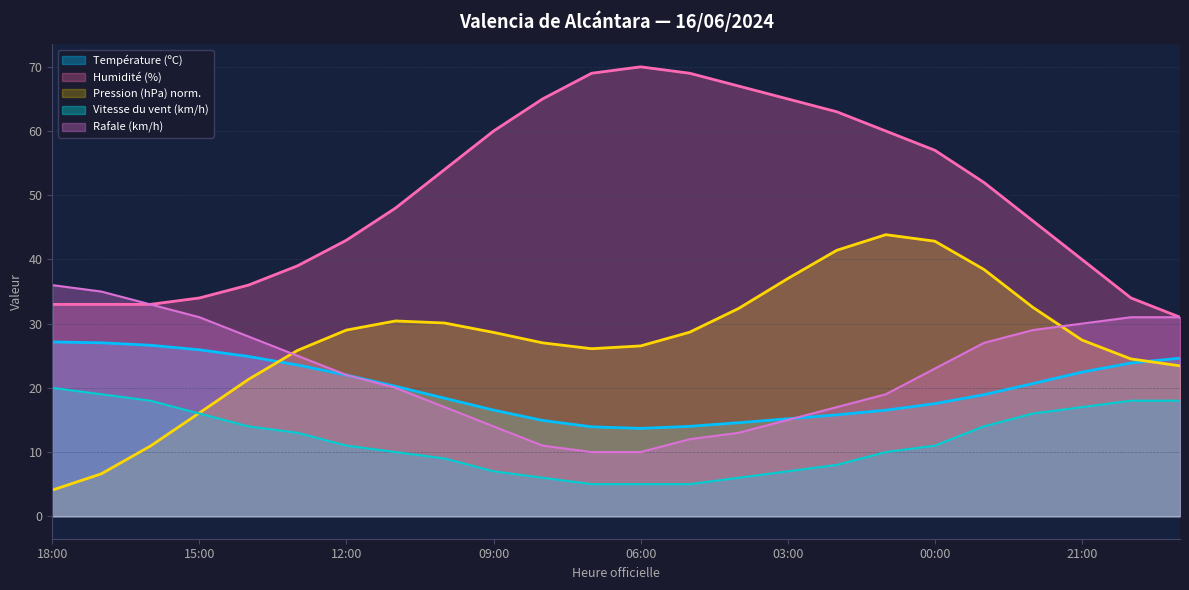

Between 09:00 and 04:00, which series saw the biggest shift?

Humidité (%)